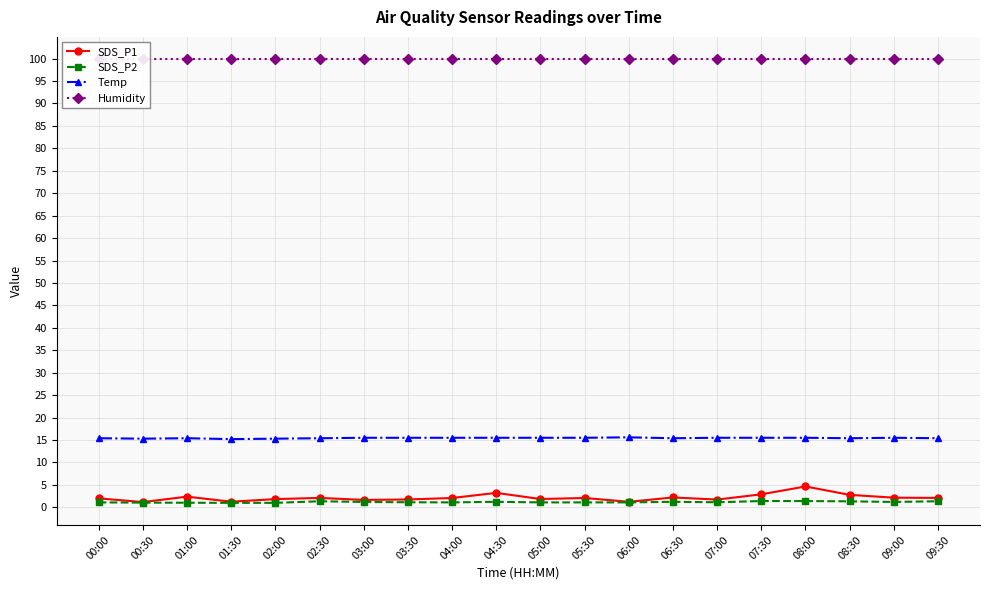

What is the label of the 12th point from the left?

05:30